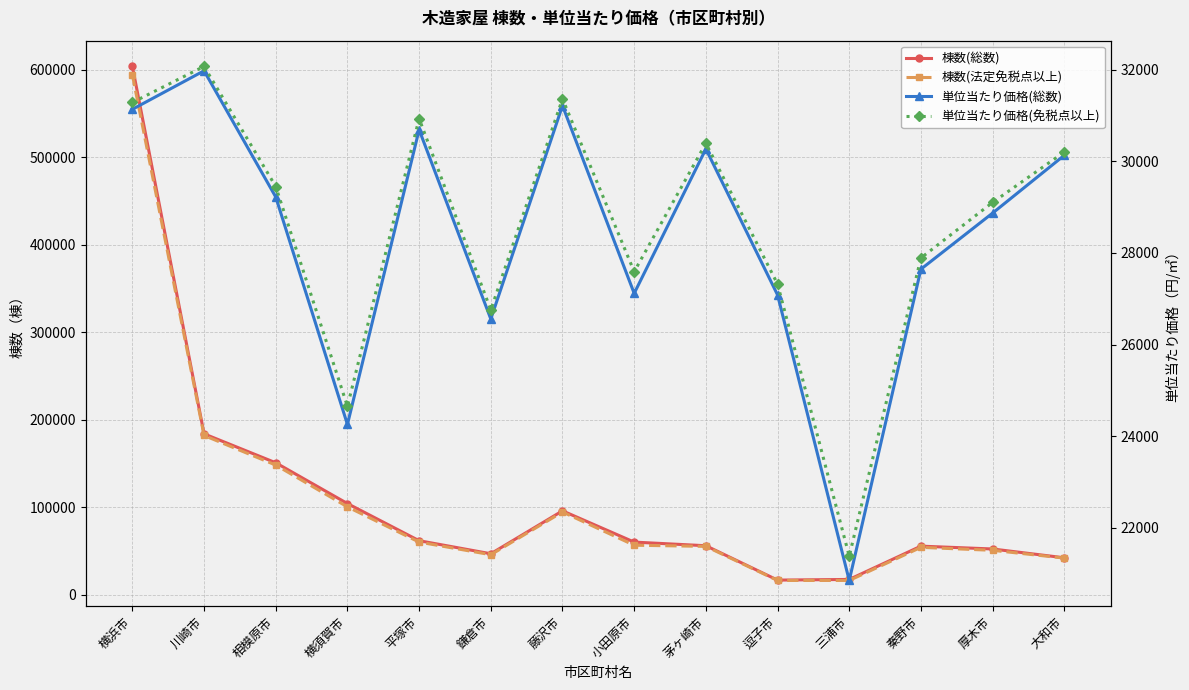

True or false: 棟数(法定免税点以上) and 棟数(総数) intersect in this chart.

False